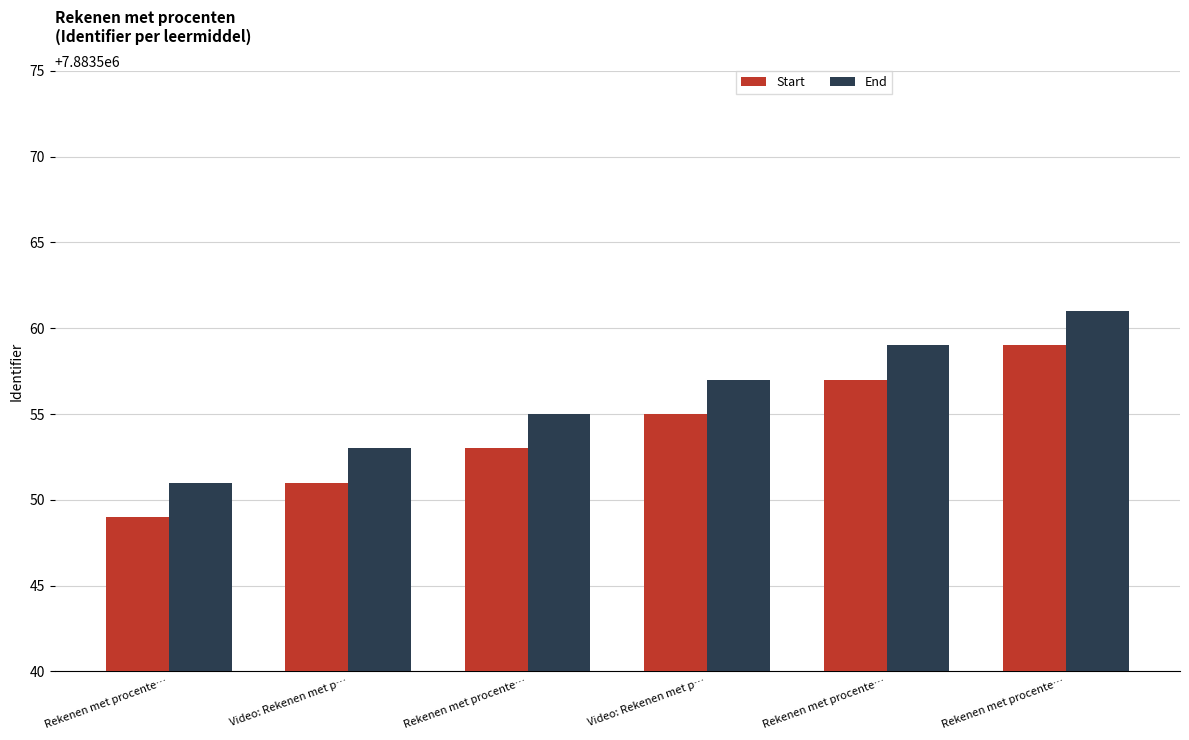

The value of Start at Rekenen met procente… is 4855559. True or false?

False